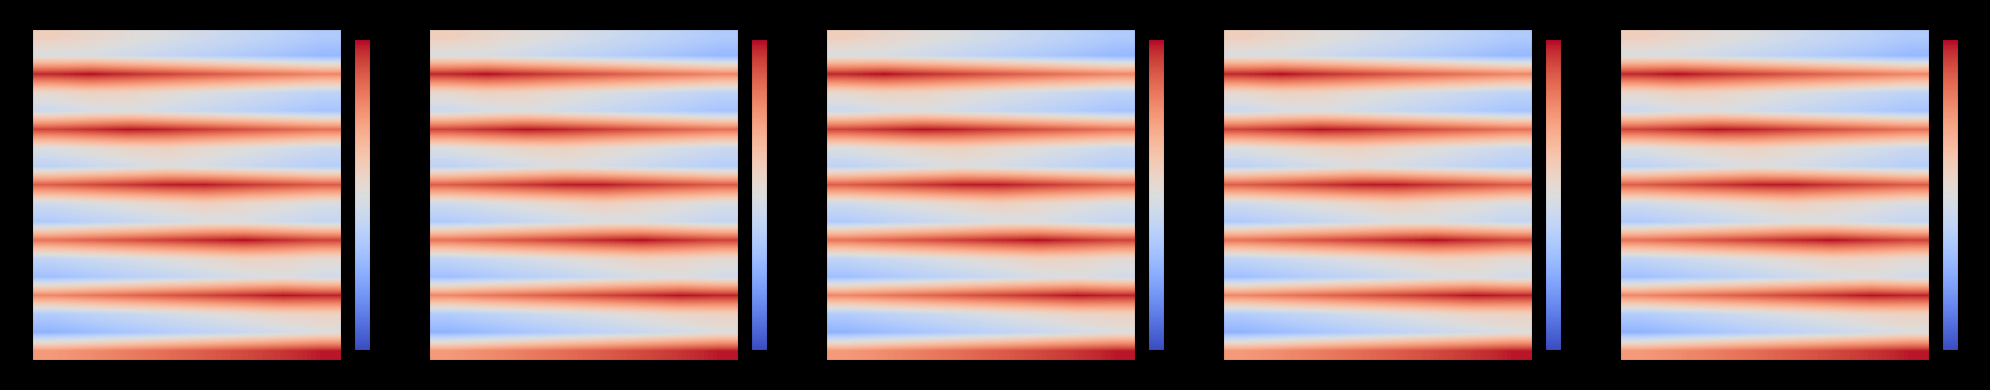

Read the 8 value at 7.

26.6